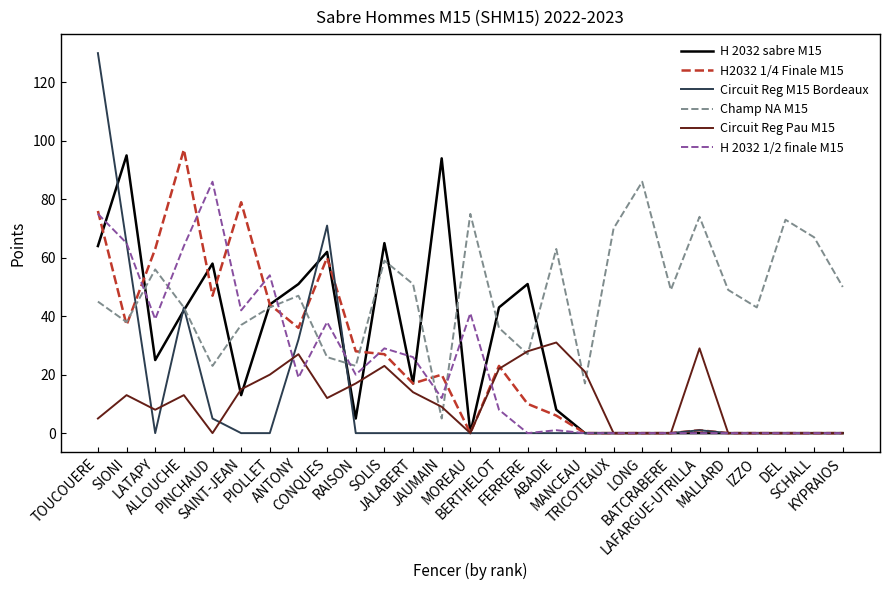

At which label is H2032 1/4 Finale M15 closest to 48?

PINCHAUD